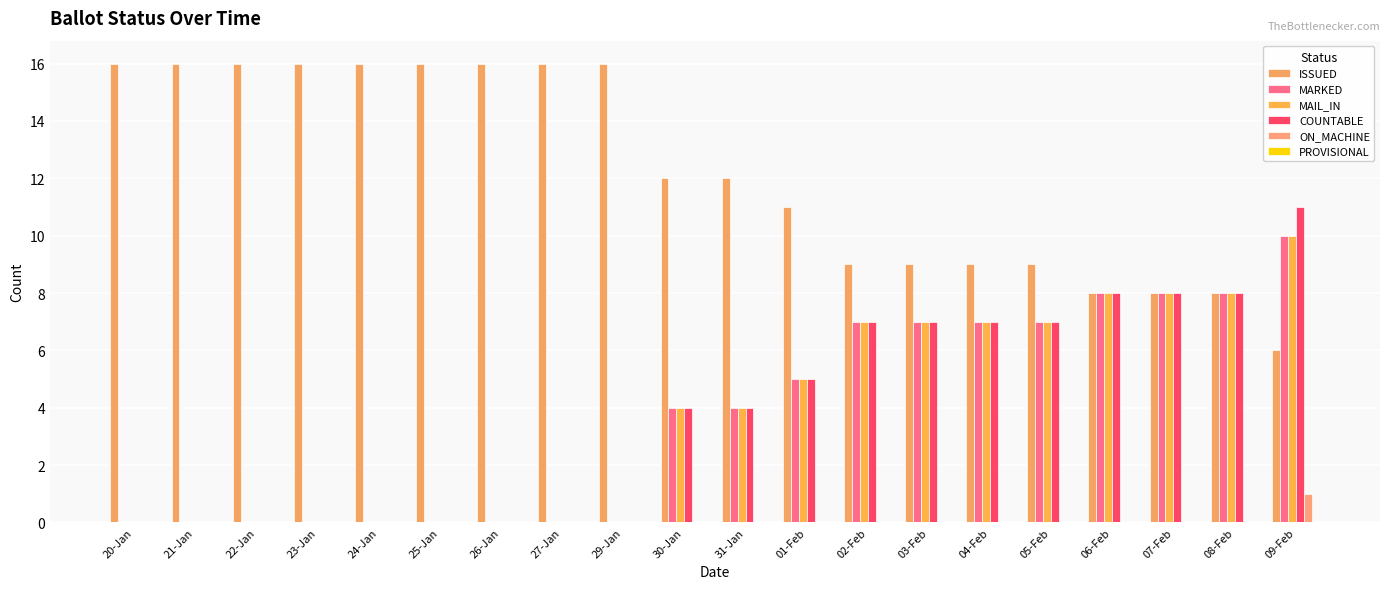

The MAIL_IN series shows 0 at 20-Jan. True or false?

True